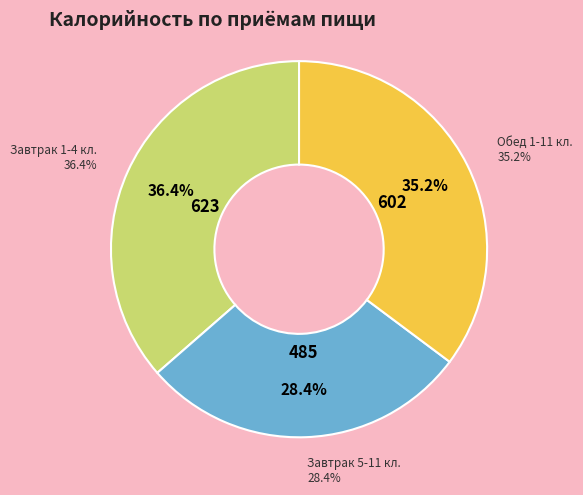

To the nearest percent, what is the difference between the largest and smallest slice percentages?

8%